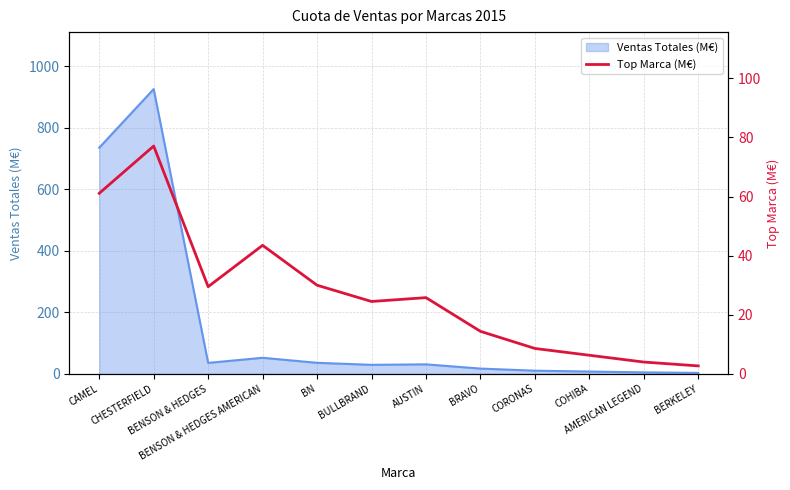

What is the difference between the values at BN and BULLBRAND?

5.5